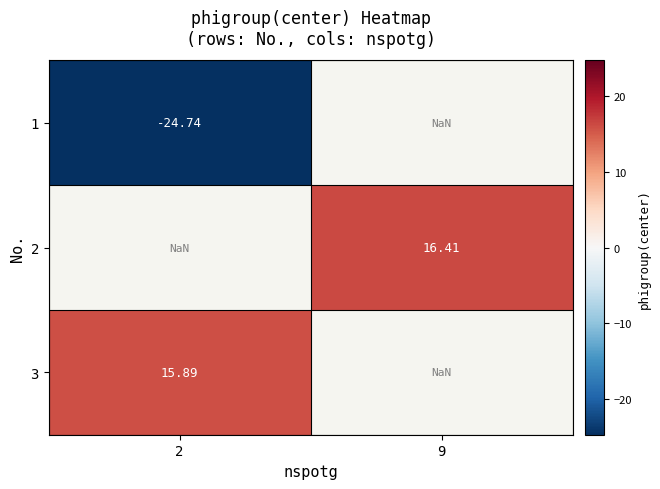

What is the highest value of the 3 series?

15.9